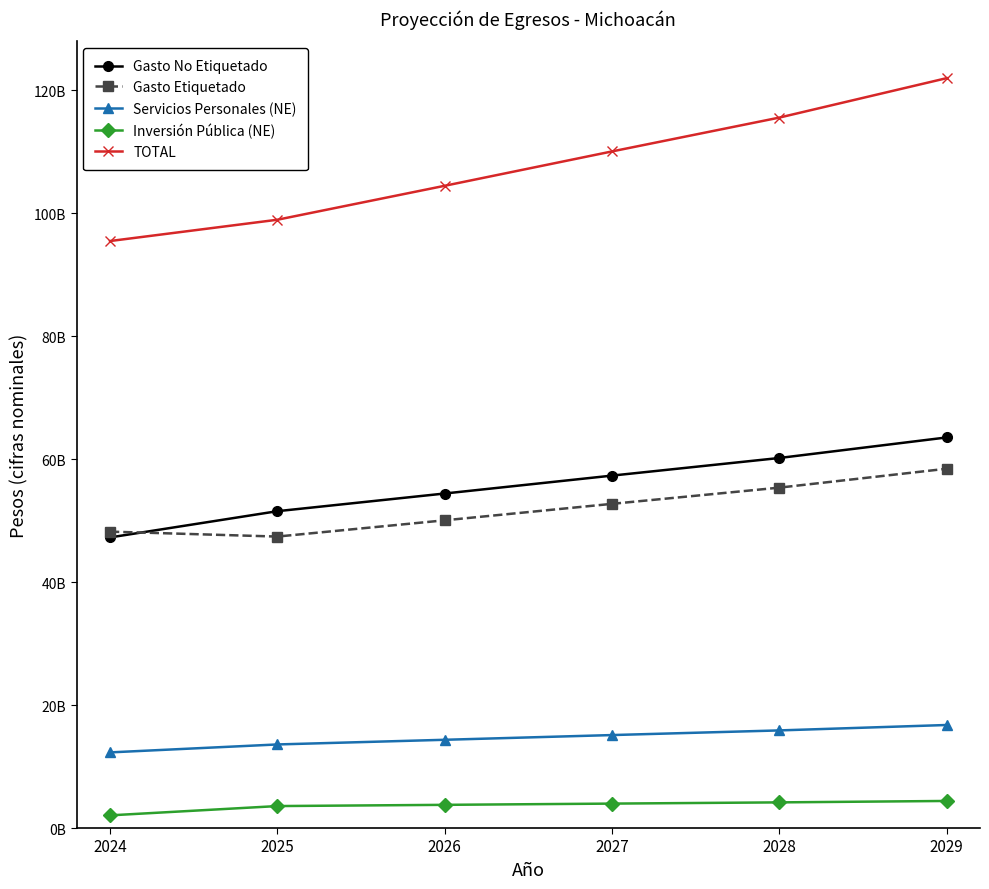

At which category is the sum across all series the highest?

2029